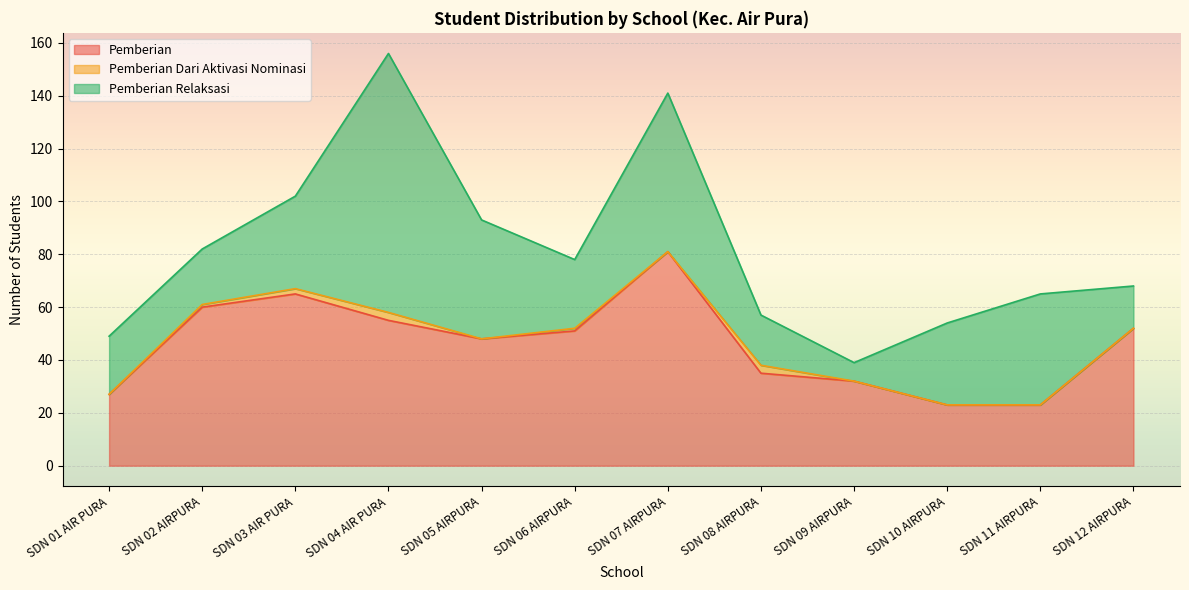

True or false: Pemberian Dari Aktivasi Nominasi and Pemberian Relaksasi intersect in this chart.

False